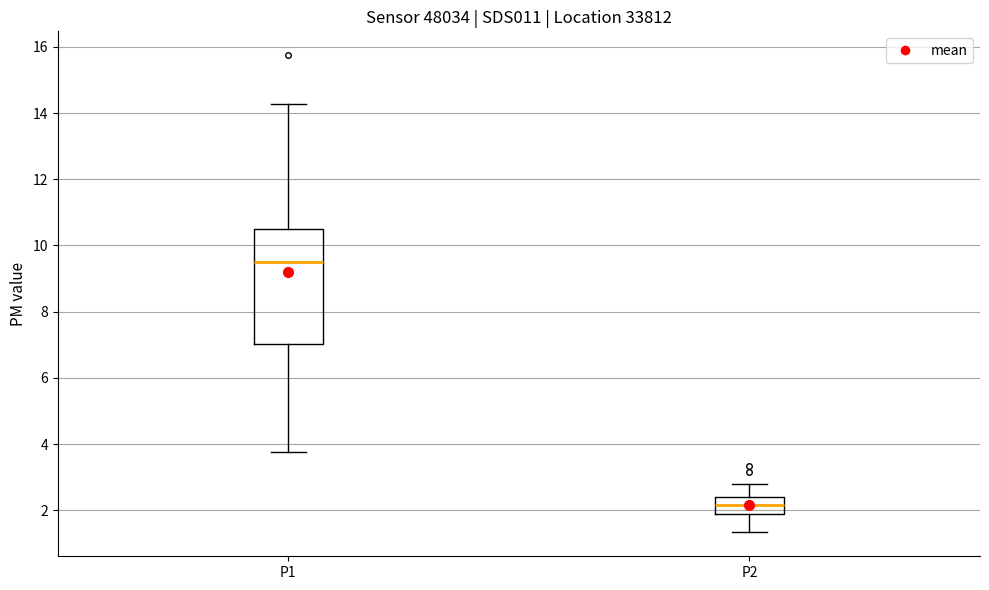

Reading left to right, read every box against the y-axis: the position of its median line, the range the box covers, and the ends of its whiskers. The values are not printed on the chart, so give them approximately, as read against the axis.

P1: median 9.6, box 7.0 to 10.6, whiskers 3.8 to 14.2
P2: median 2.2, box 1.8 to 2.4, whiskers 1.4 to 2.8